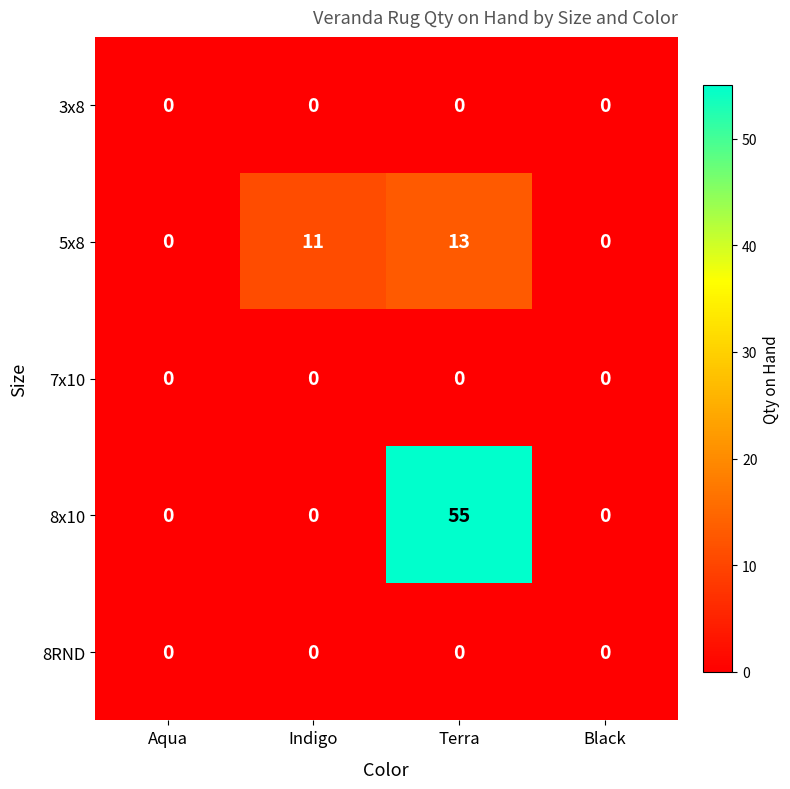

Reading right to left, list all the values displayed in this chart.

3x8: Black=0	Terra=0	Indigo=0	Aqua=0
5x8: Black=0	Terra=13	Indigo=11	Aqua=0
7x10: Black=0	Terra=0	Indigo=0	Aqua=0
8x10: Black=0	Terra=55	Indigo=0	Aqua=0
8RND: Black=0	Terra=0	Indigo=0	Aqua=0